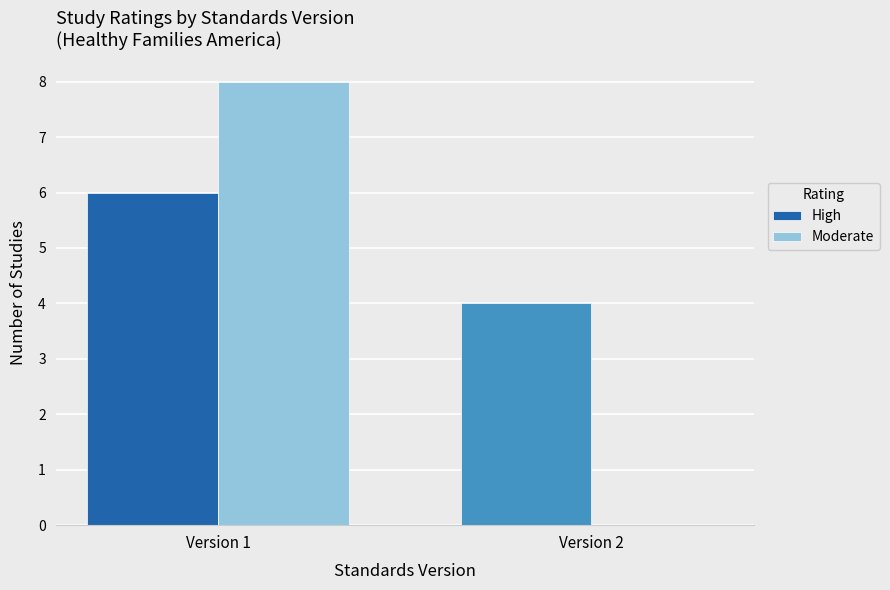

Reading left to right, list all the values displayed in this chart.

High: Version 1=6	Version 2=4
Moderate: Version 1=8	Version 2=0